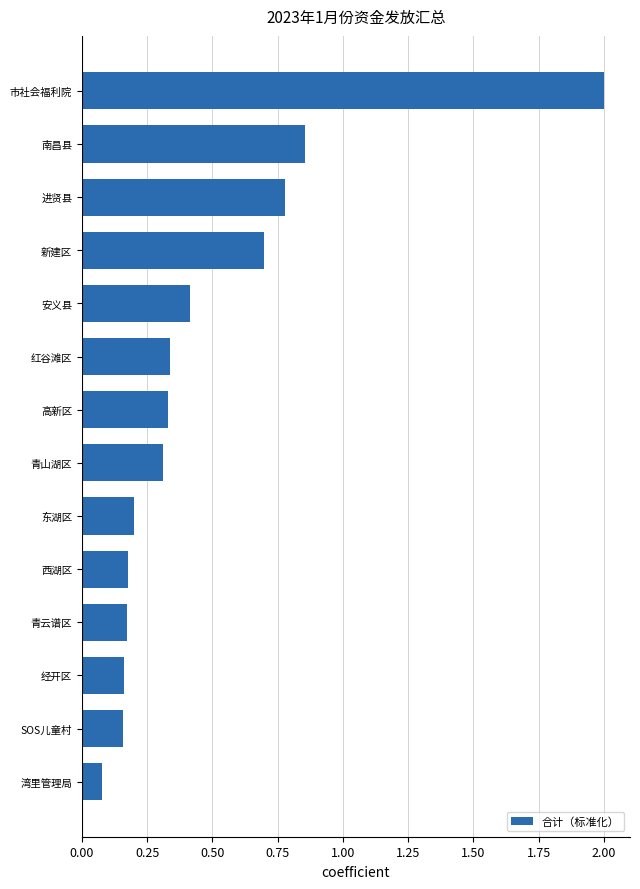

Which category has the lowest value across all series?

湾里管理局